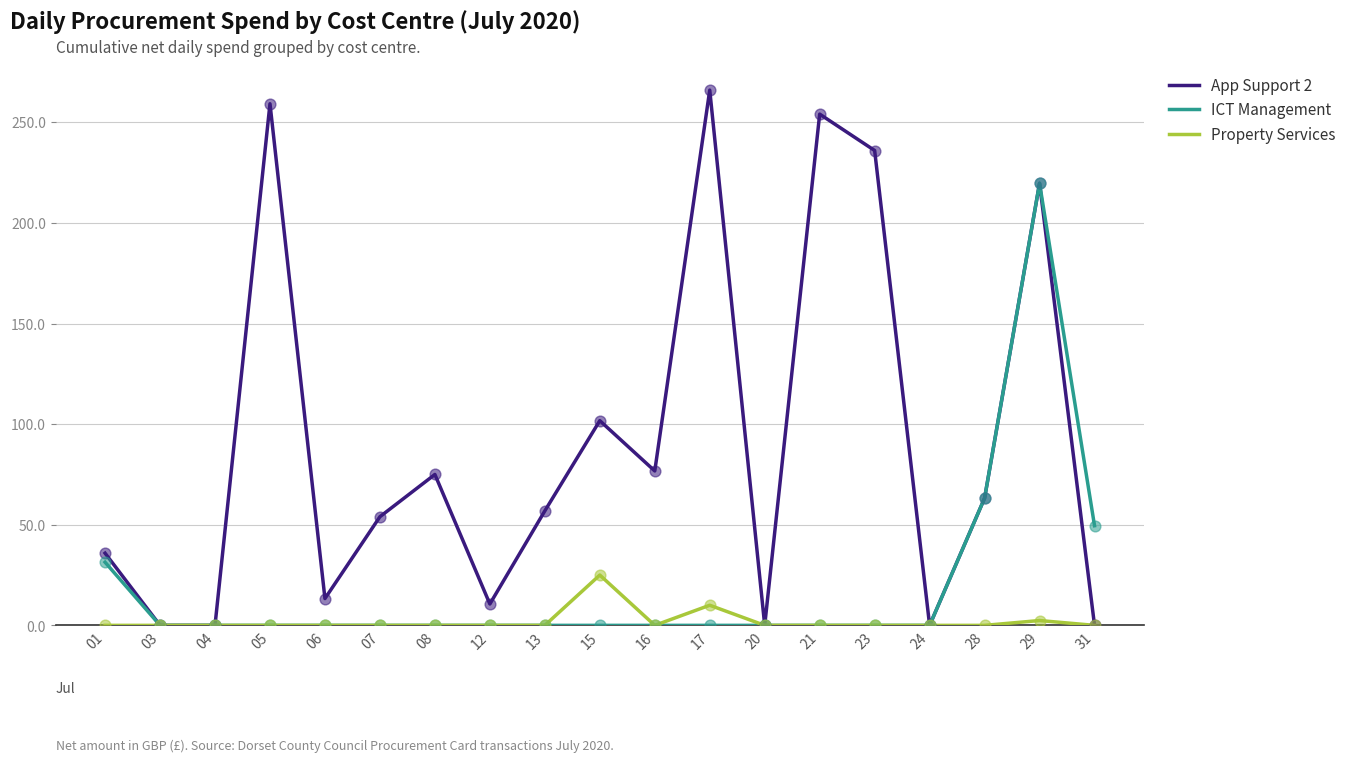

Which series has the largest range (max minus min)?

App Support 2